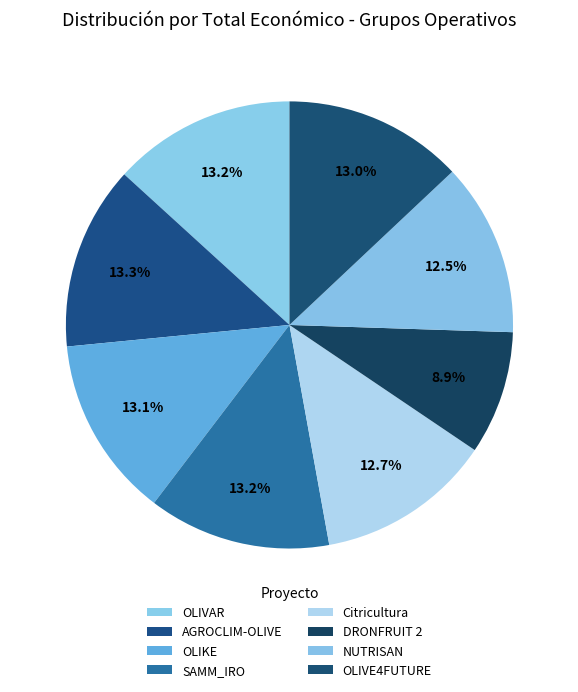

To the nearest percent, what is the average slice percentage?

12%